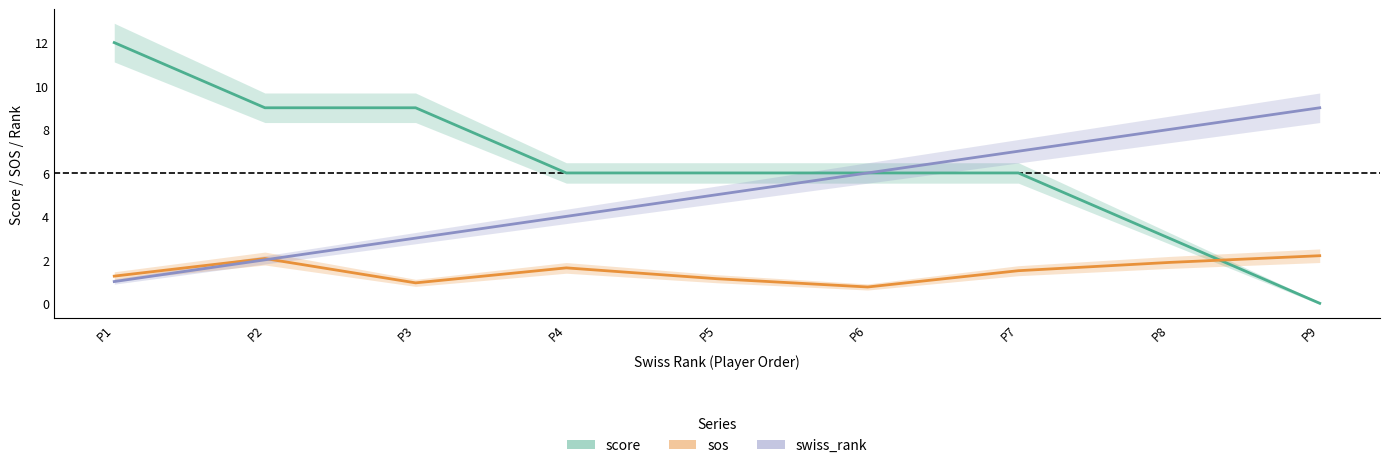

What is the sum of all sos values?

13.3